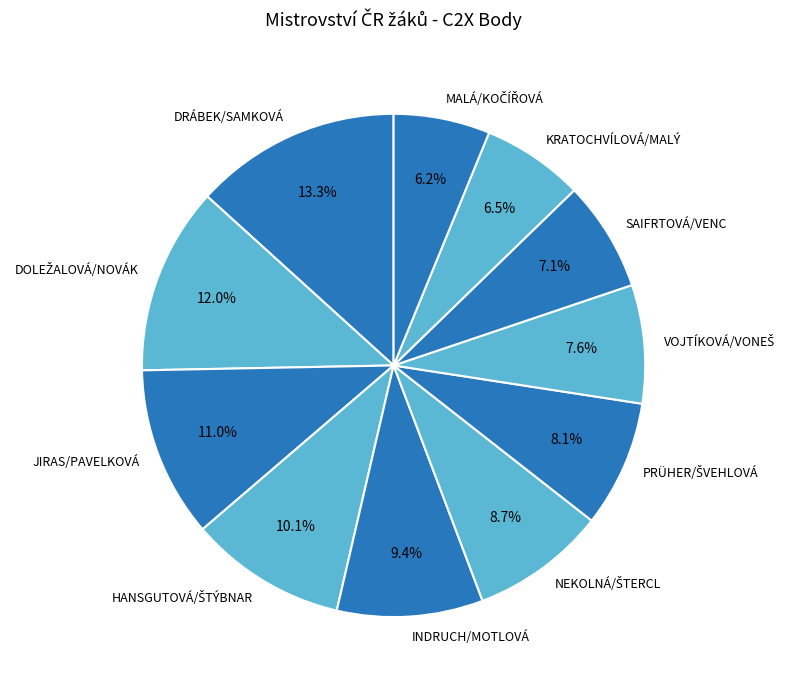

Combined, what portion of the pie is DRÁBEK/SAMKOVÁ and SAIFRTOVÁ/VENC?

20.4%